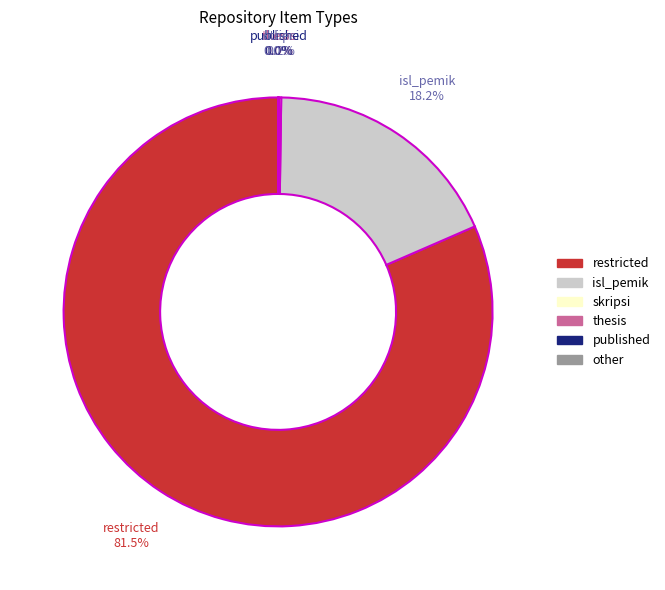

What is the largest slice in the pie chart?

restricted